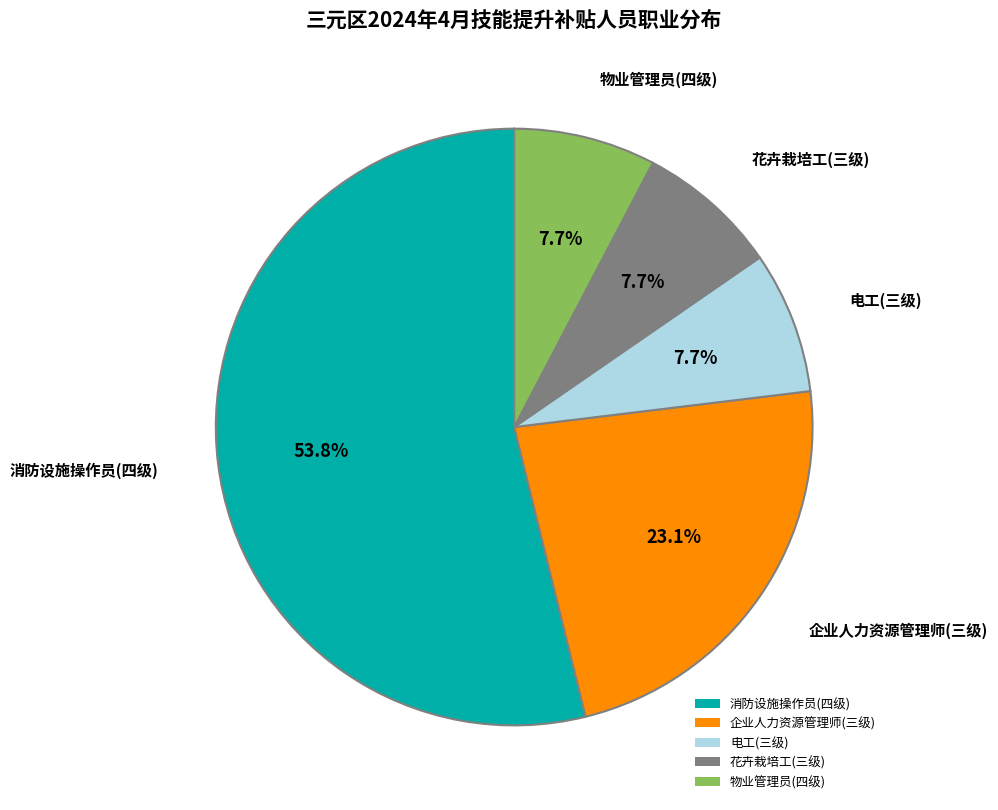

Which category accounts for the majority?

消防设施操作员(四级)